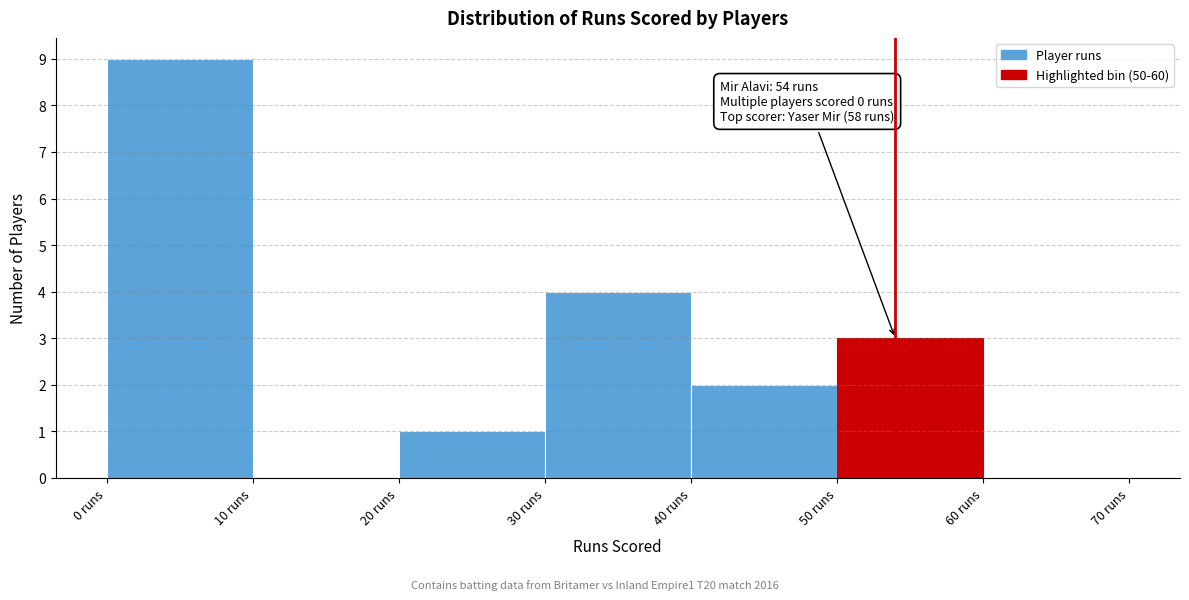

Over which range of the x-axis is the bar tallest?

0 to 10